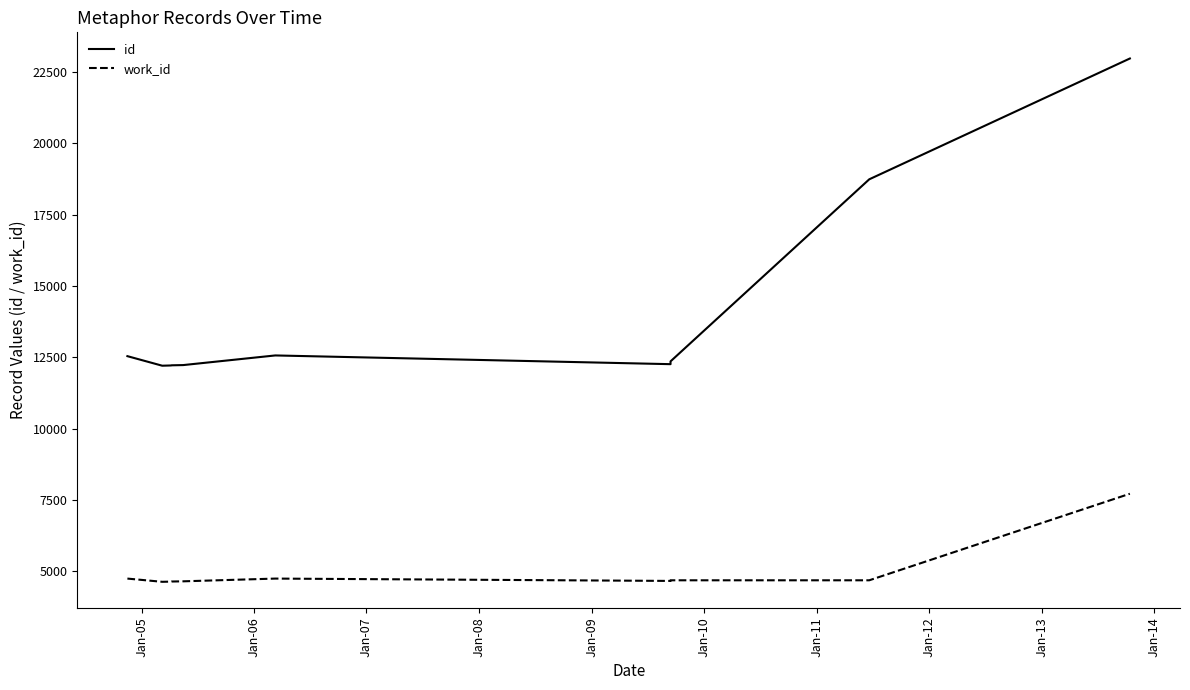

What are all the series names shown in the legend?

id, work_id